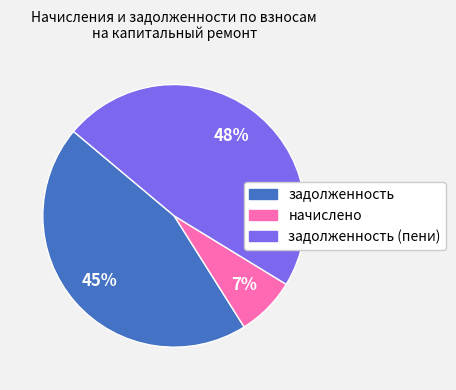

Which category has the biggest portion of the pie?

задолженность (пени)